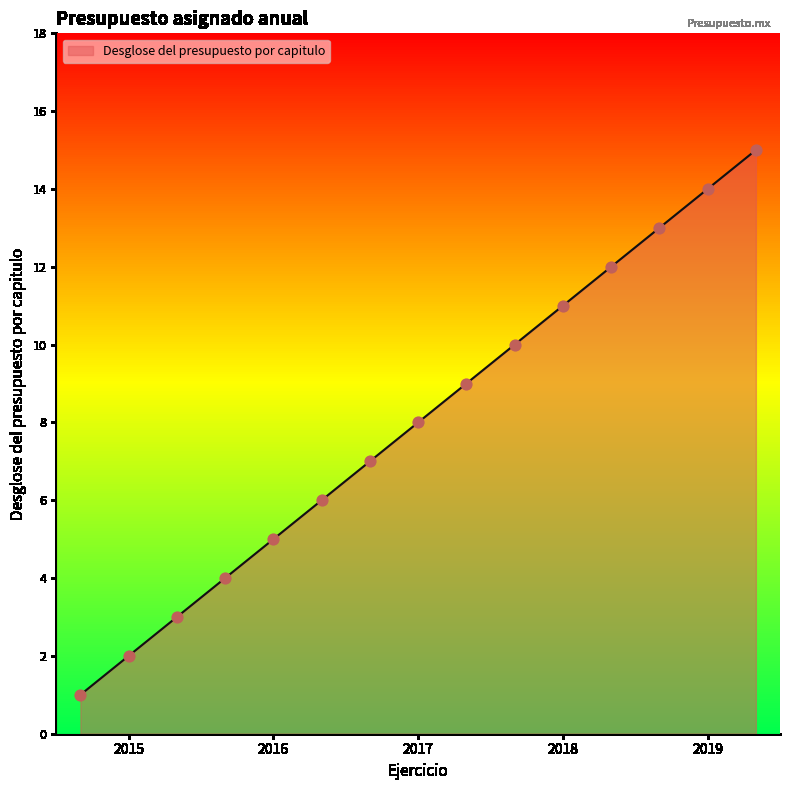

What is the difference between the maximum and minimum values?

14